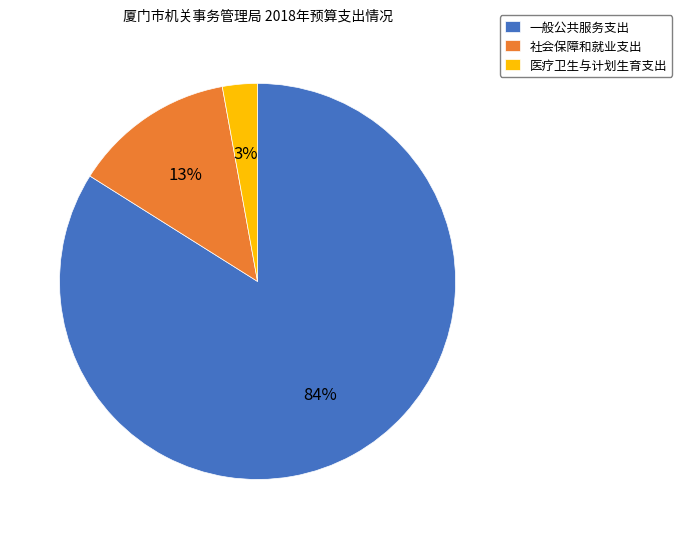

Is it true that 社会保障和就业支出 is 13% of the pie?

True